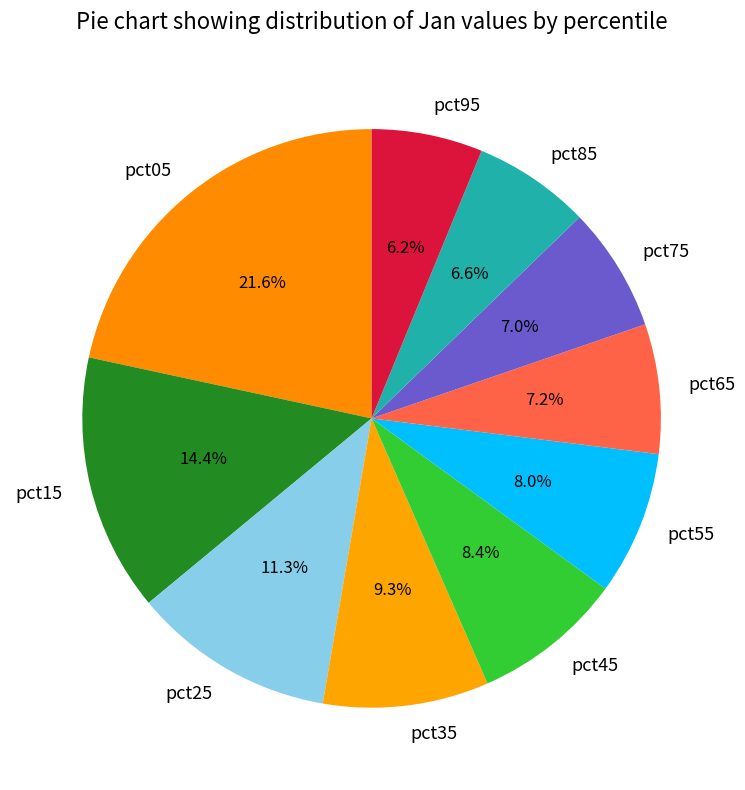

Which has a higher value, pct75 or pct45?

pct45